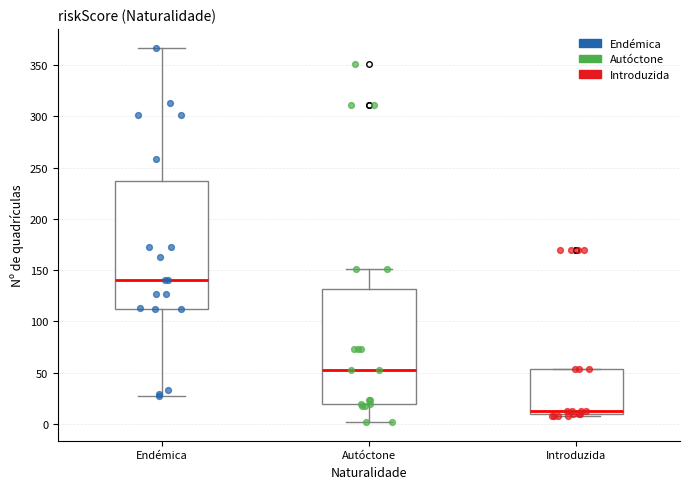

Reading left to right, read every box against the y-axis: the position of its median line, the range the box covers, and the ends of its whiskers. The values are not printed on the chart, so give them approximately, as read against the axis.

Endémica: median 140, box 110 to 235, whiskers 25 to 365
Autóctone: median 55, box 20 to 130, whiskers 0 to 150
Introduzida: median 15, box 10 to 55, whiskers 10 (just below the box's lower edge) to 55